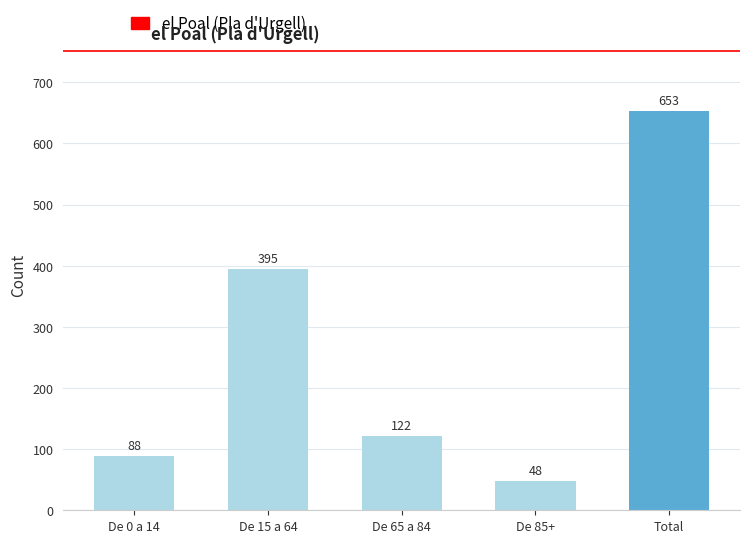

Reading left to right, transcribe all the data shown in this chart.

De 0 a 14=88	De 15 a 64=395	De 65 a 84=122	De 85+=48	Total=653